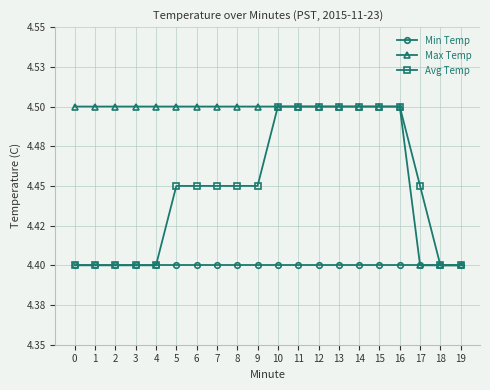

Does the chart have visible grid lines?

Yes